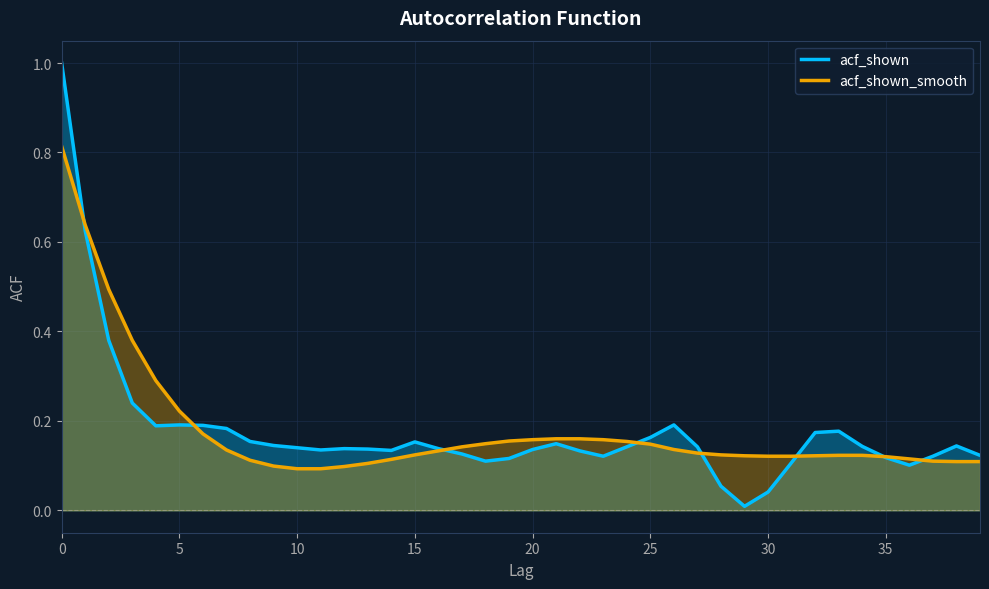

Between 24 and 37, which series saw the biggest shift?

acf_shown_smooth